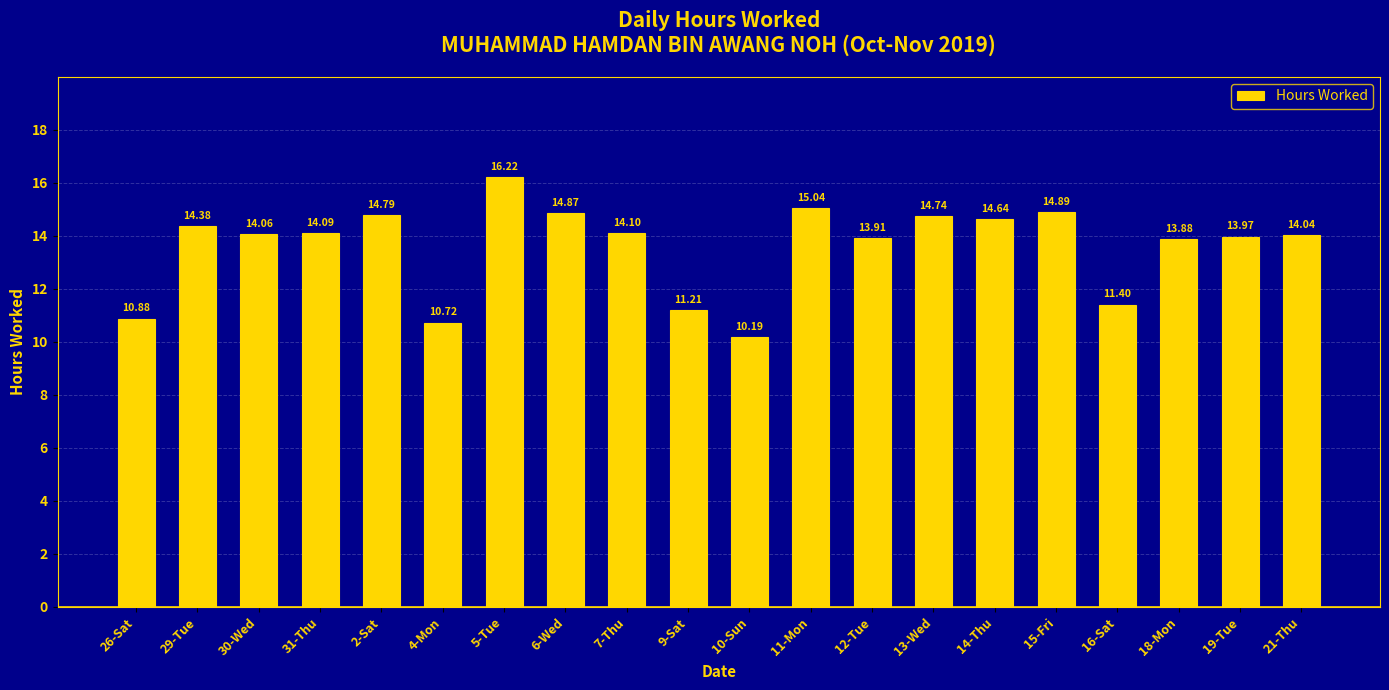

What is the smallest value displayed?

10.2